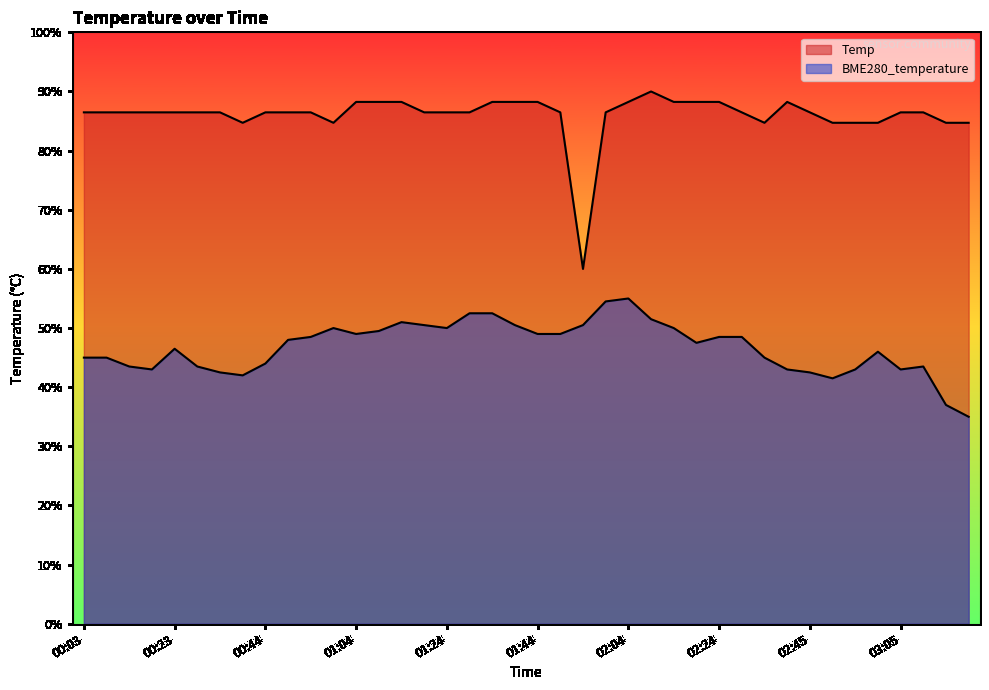

At which category does the chart reach its peak across all series?

02:09